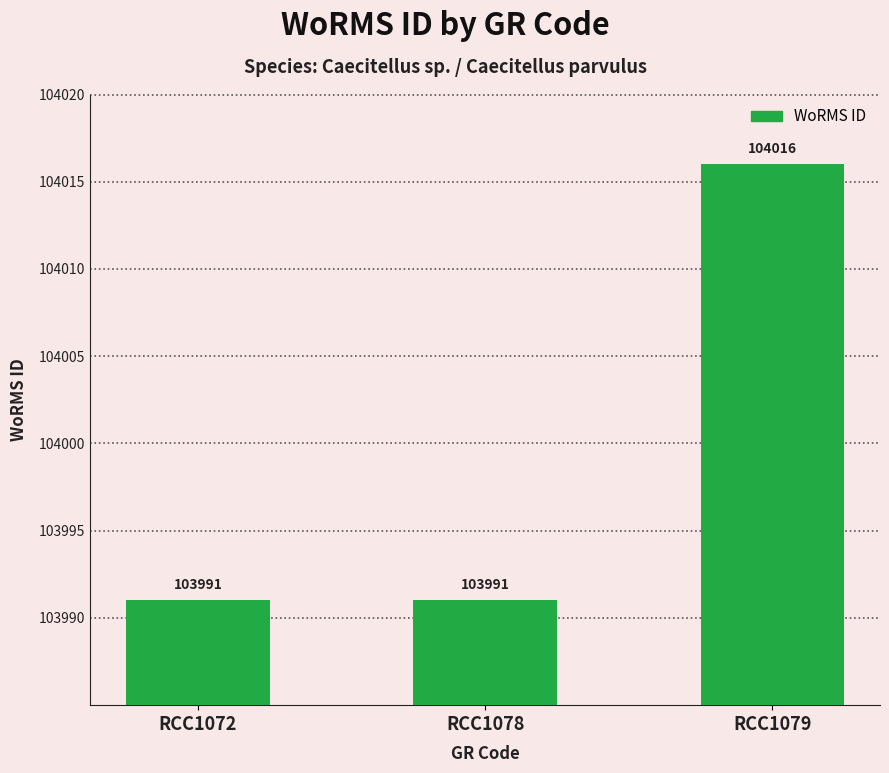

Are the bars grouped side by side (vs. stacked)?

No